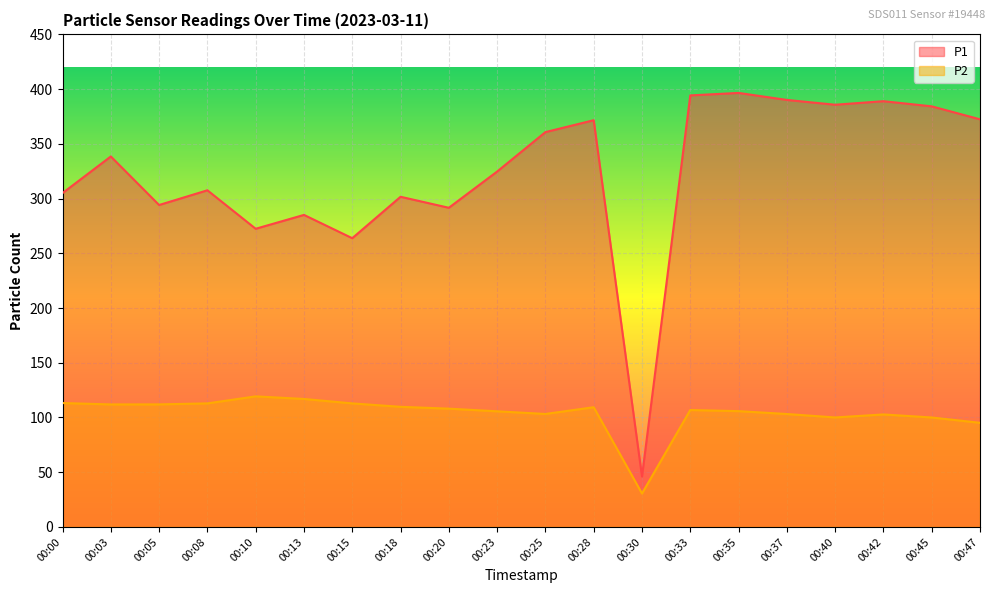

Is it true that P1 equals 391.1 at 00:13?

False